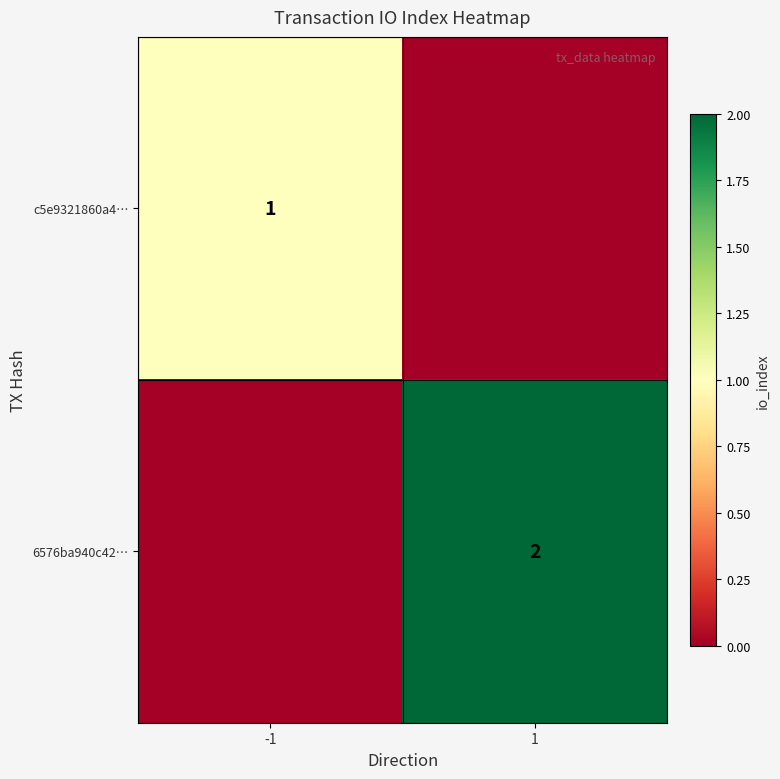

Is it true that c5e9321860a4… equals 0 at -1?

False